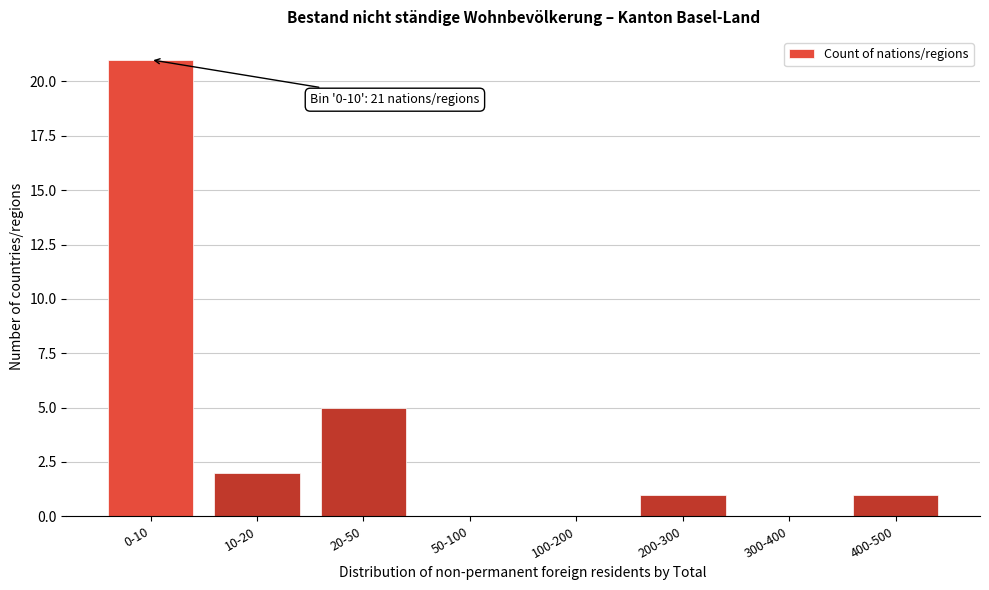

What is the sum of all values?

30